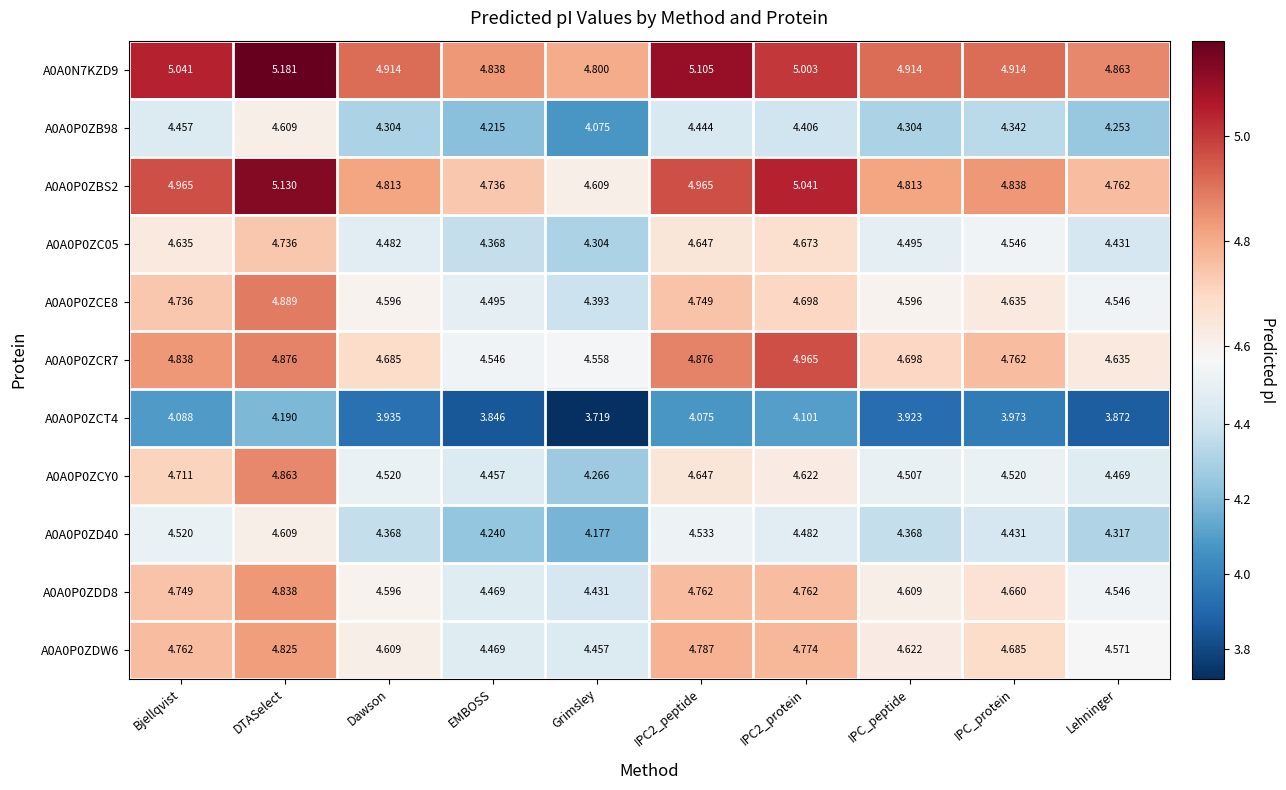

At which category does the chart reach its peak across all series?

DTASelect